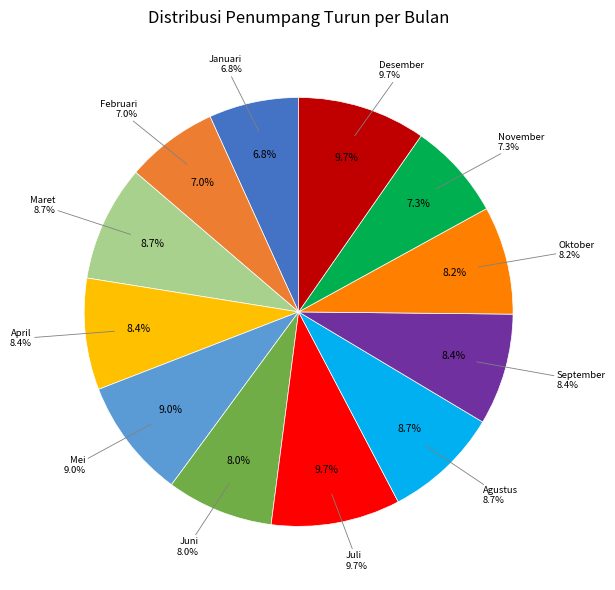

What portion of the pie excludes Oktober?

91.8%